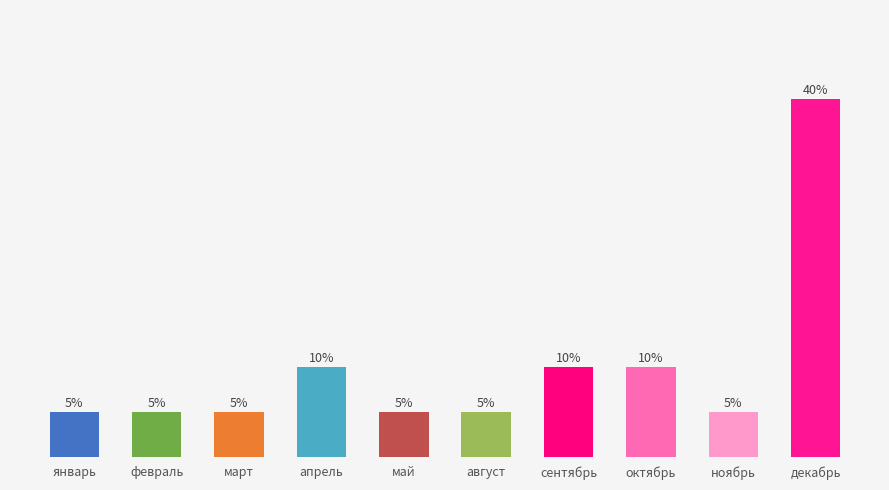

Rank the categories by value from lowest to highest.

январь, февраль, март, май, август, ноябрь, апрель, сентябрь, октябрь, декабрь